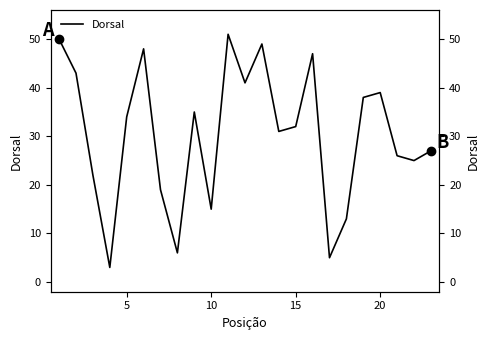

True or false: the data shows 48 at 22.

False